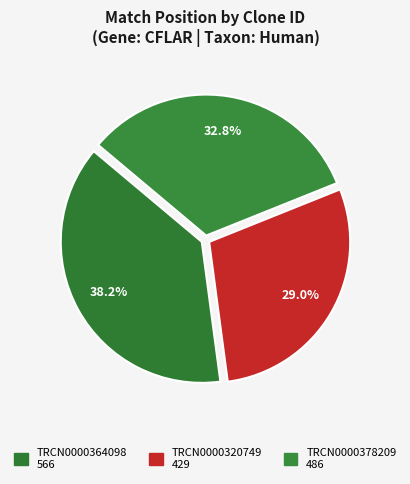

What percentage is the TRCN0000320749 slice, to the nearest percent?

29%